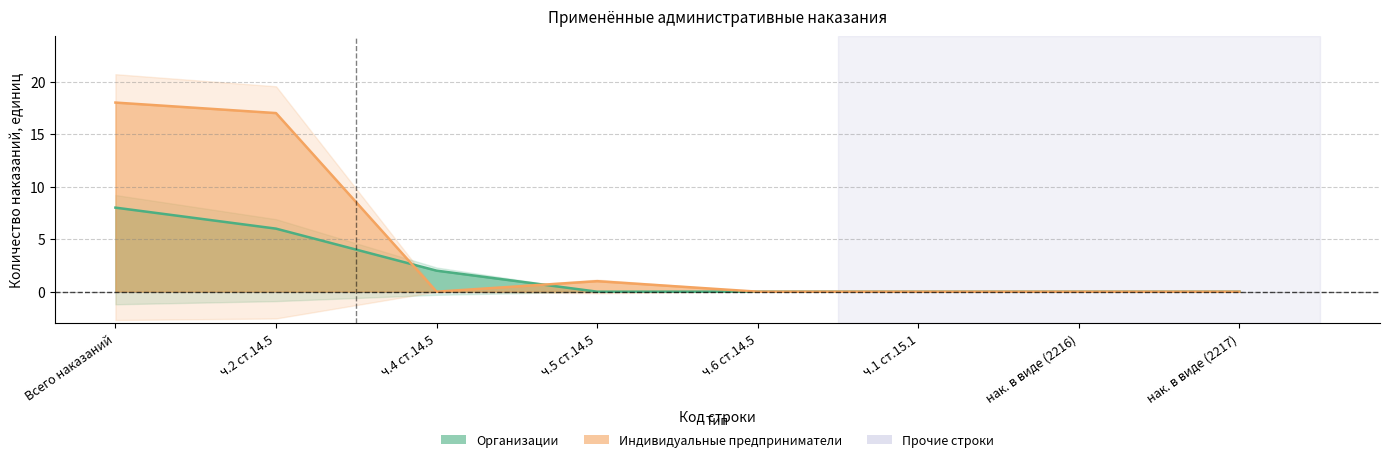

List the series in order of their peak value, lowest first.

Организации, Индивидуальные предприниматели